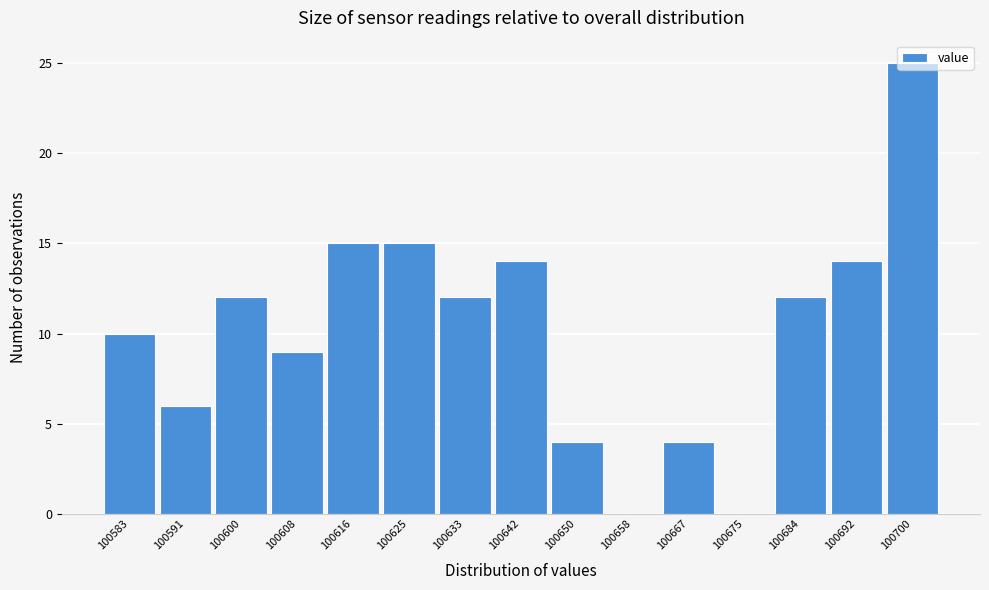

Reading left to right, list every bar in this chart as the range it spans on the x-axis followed by its height. Neither the bar edges nor the heights are printed on the chart, so give them approximately, as read against the axes.

100579 to 100588: 10
100588 to 100596: 6
100596 to 100604: 12
100604 to 100613: 9
100613 to 100621: 15
100621 to 100630: 15
100630 to 100638: 12
100638 to 100646: 14
100646 to 100655: 4
100655 to 100663: 0
100663 to 100671: 4
100671 to 100680: 0
100680 to 100688: 12
100688 to 100697: 14
100697 to 100705: 25